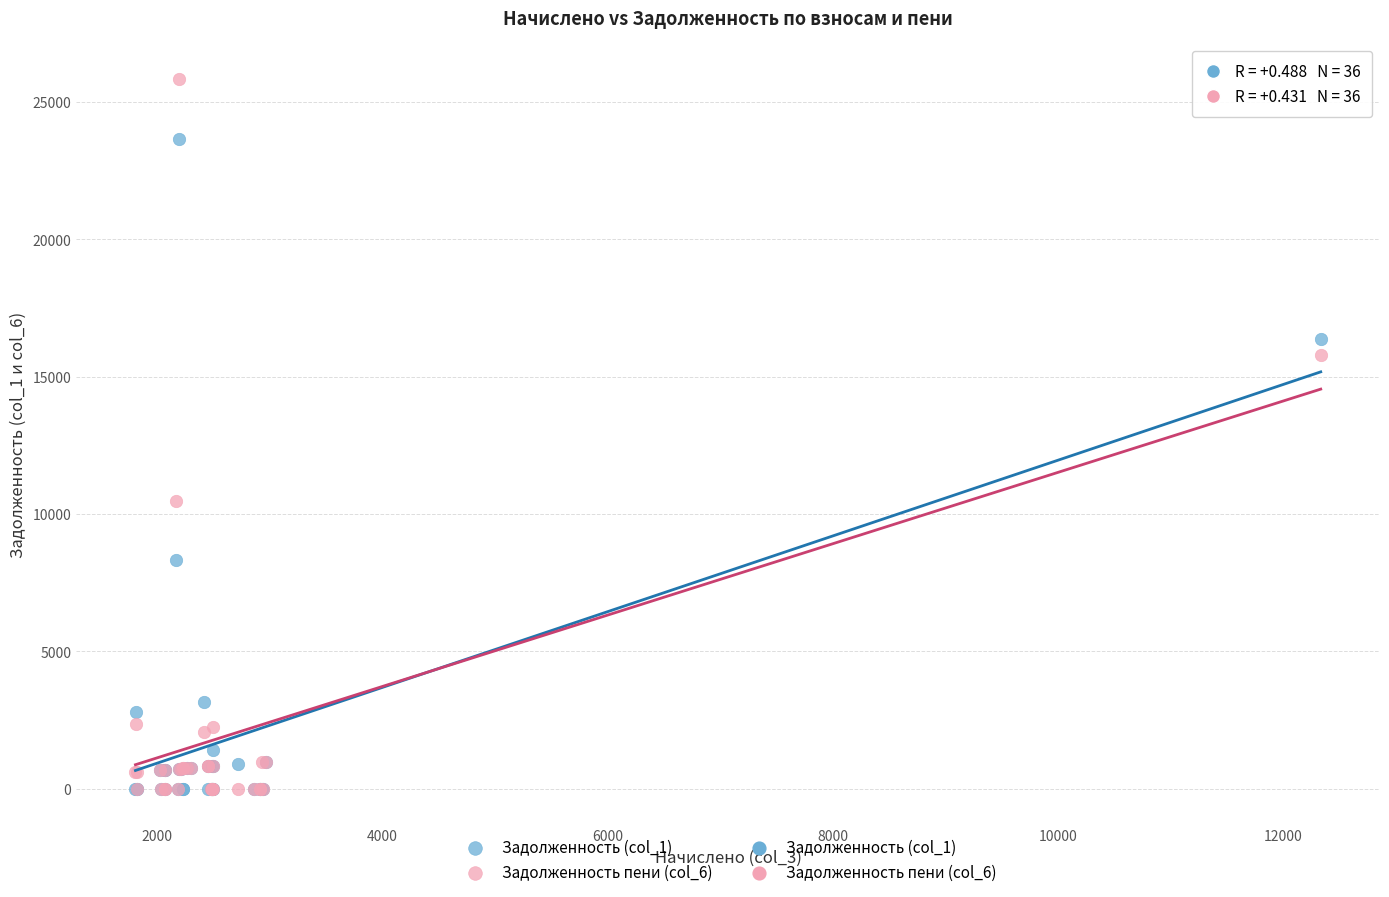

Across all series, what Y value is closest to 12912?

10488.8